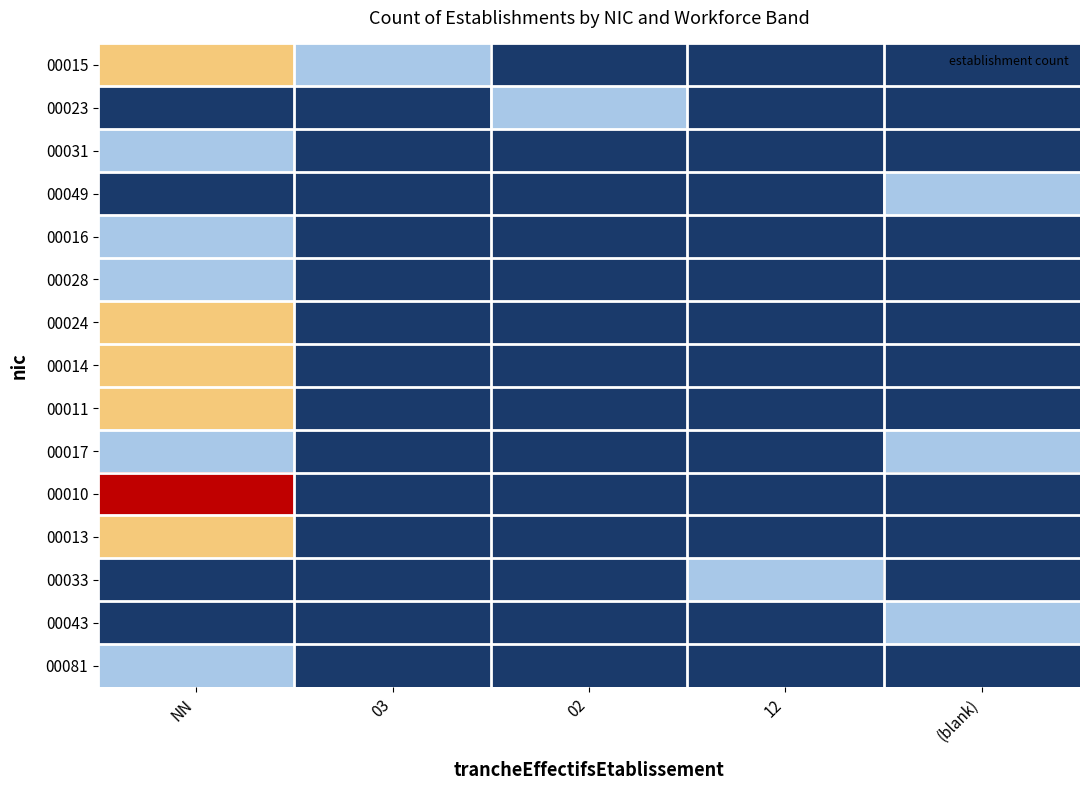

List the series in order of their peak value, highest first.

00010, 00015, 00024, 00014, 00011, 00013, 00023, 00031, 00049, 00016, 00028, 00017, 00033, 00043, 00081